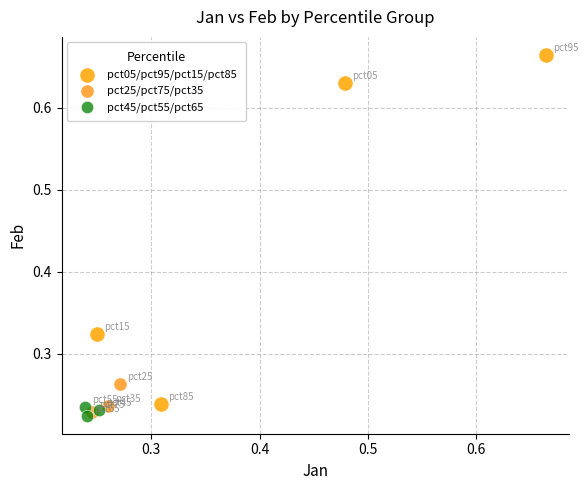

Which series contains the highest Y value?

pct05/pct95/pct15/pct85